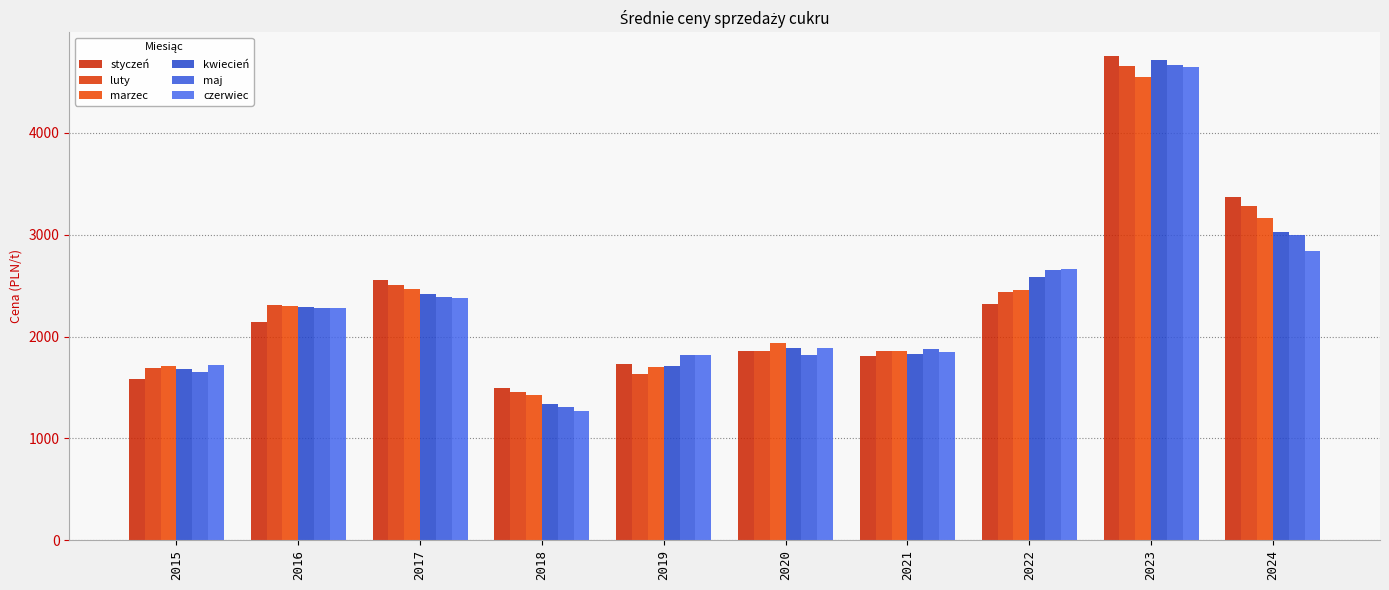

The value of maj at 2016 is 2277.0. True or false?

True